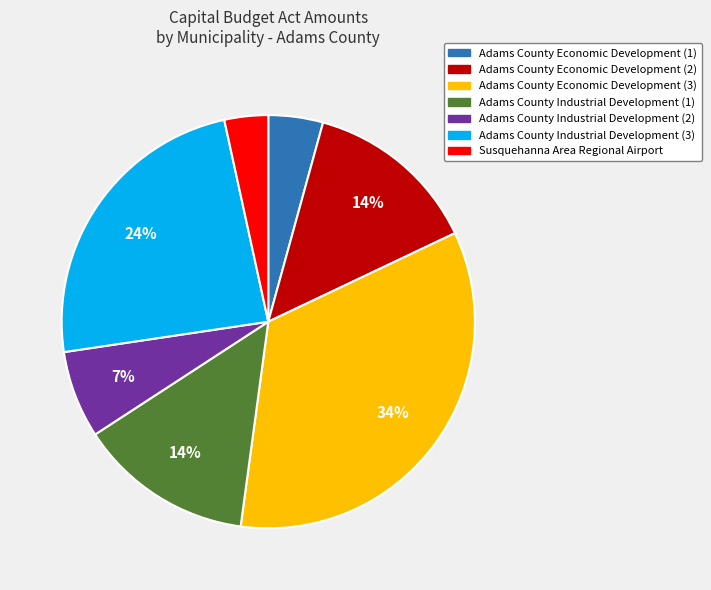

Do Adams County Economic Development (3) and Adams County Economic Development (2) together represent more than half of the pie?

No